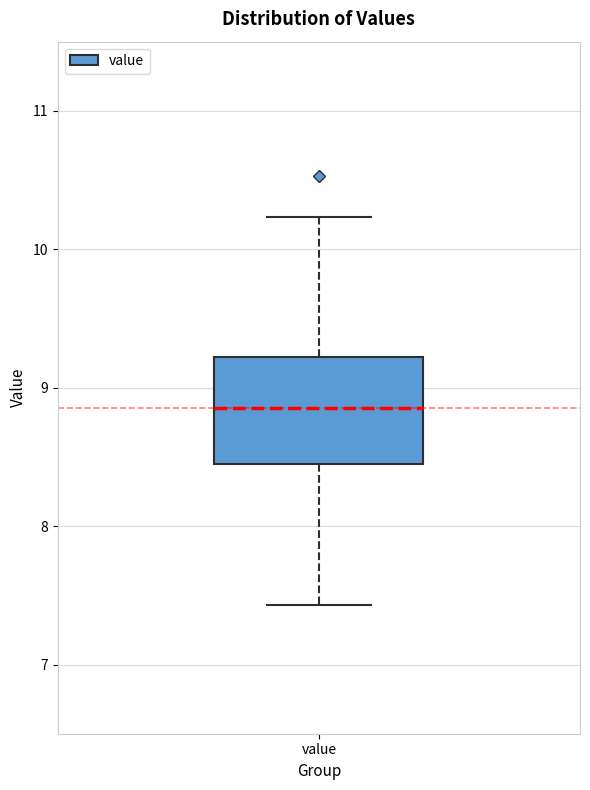

Where does the median line of the box for value sit on the y-axis? The values are not printed on the chart, so give them approximately, as read against the axis.

8.9